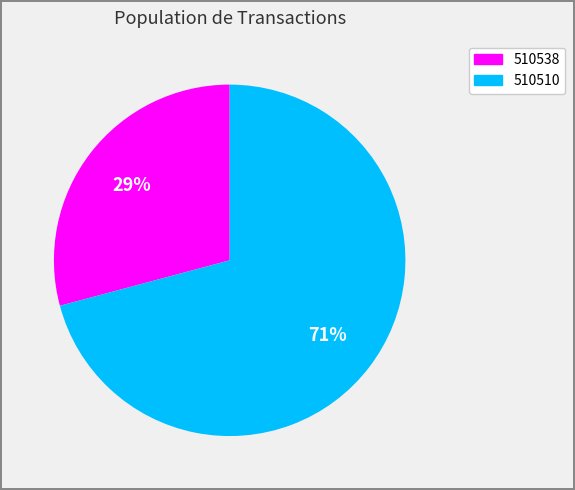

Rank the categories by value from lowest to highest.

510538, 510510